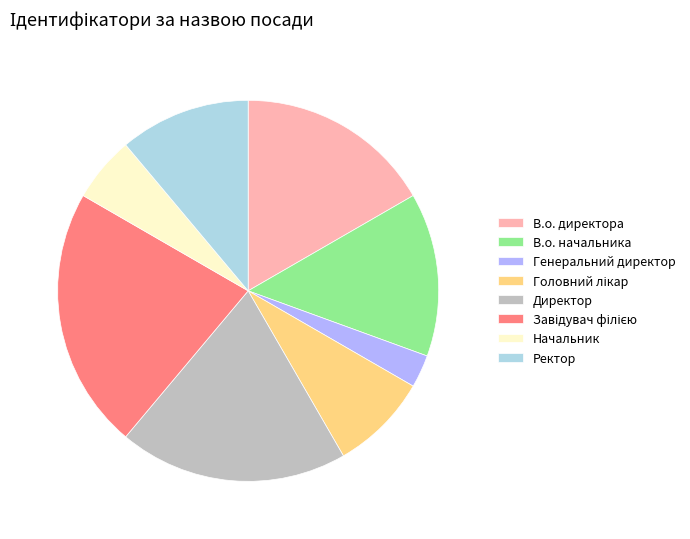

How many segments does this pie chart have?

8